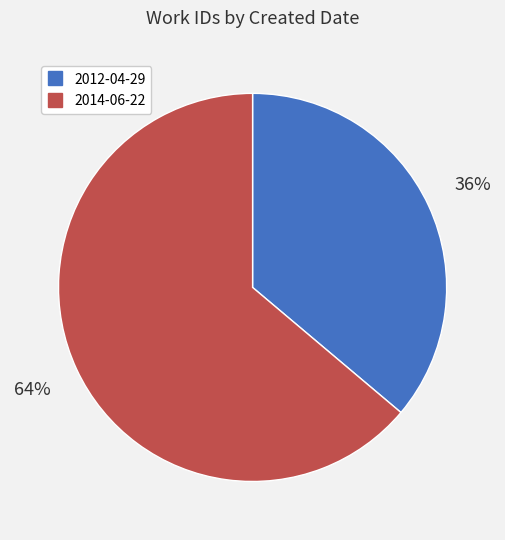

What is the ratio of the value at 2012-04-29 to the value at 2014-06-22?

0.6